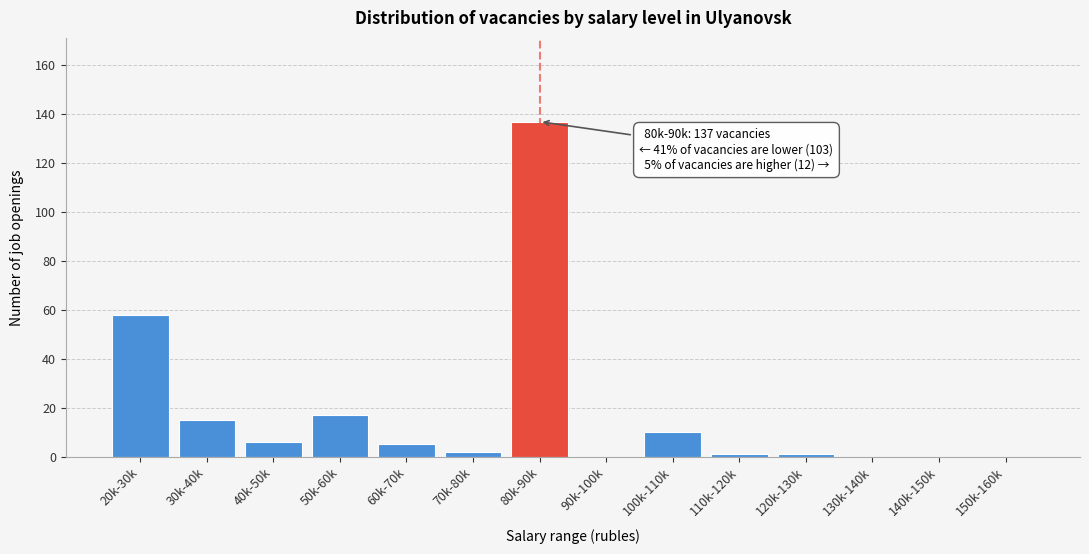

Reading left to right, extract all data points from this chart.

20k-30k=58	30k-40k=15	40k-50k=6	50k-60k=17	60k-70k=5	70k-80k=2	80k-90k=137	90k-100k=0	100k-110k=10	110k-120k=1	120k-130k=1	130k-140k=0	140k-150k=0	150k-160k=0